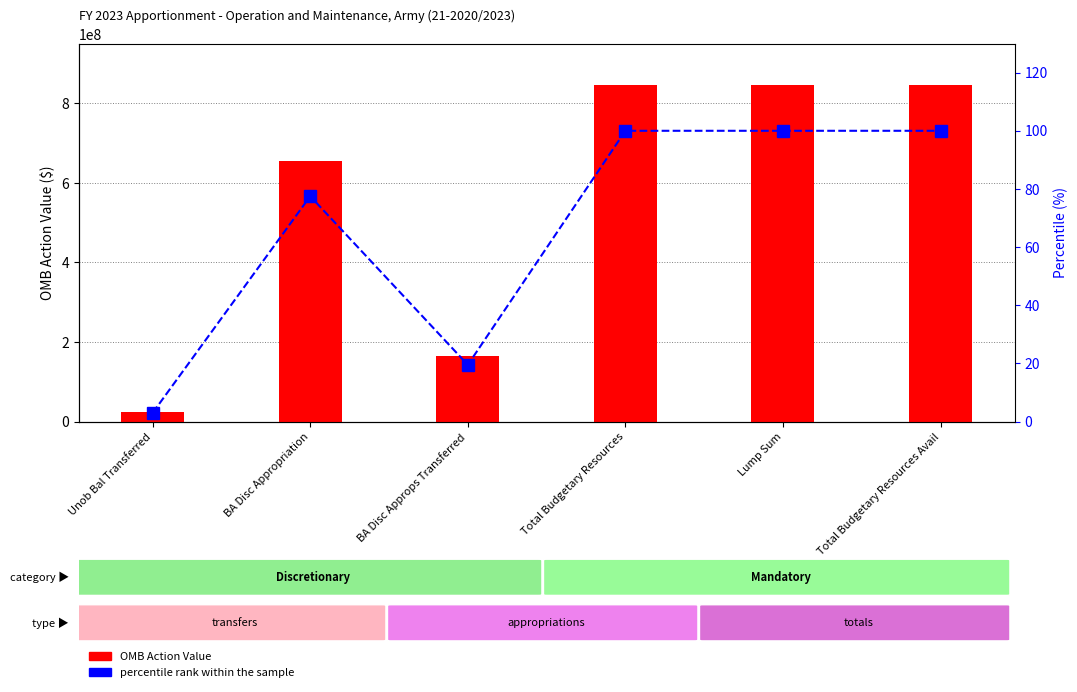

List the series in order of their overall mean, lowest first.

percentile rank within the sample, OMB Action Value